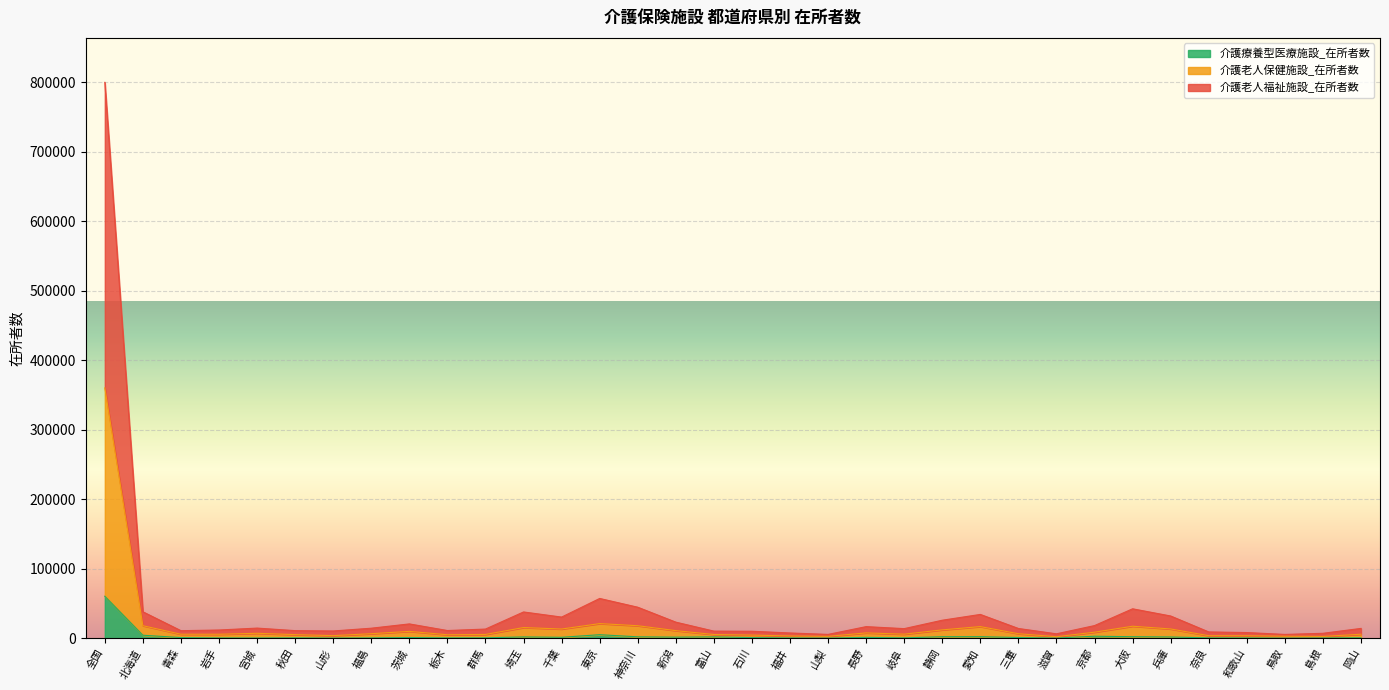

At which label does 介護老人保健施設_在所者数 reach its minimum?

滋賀